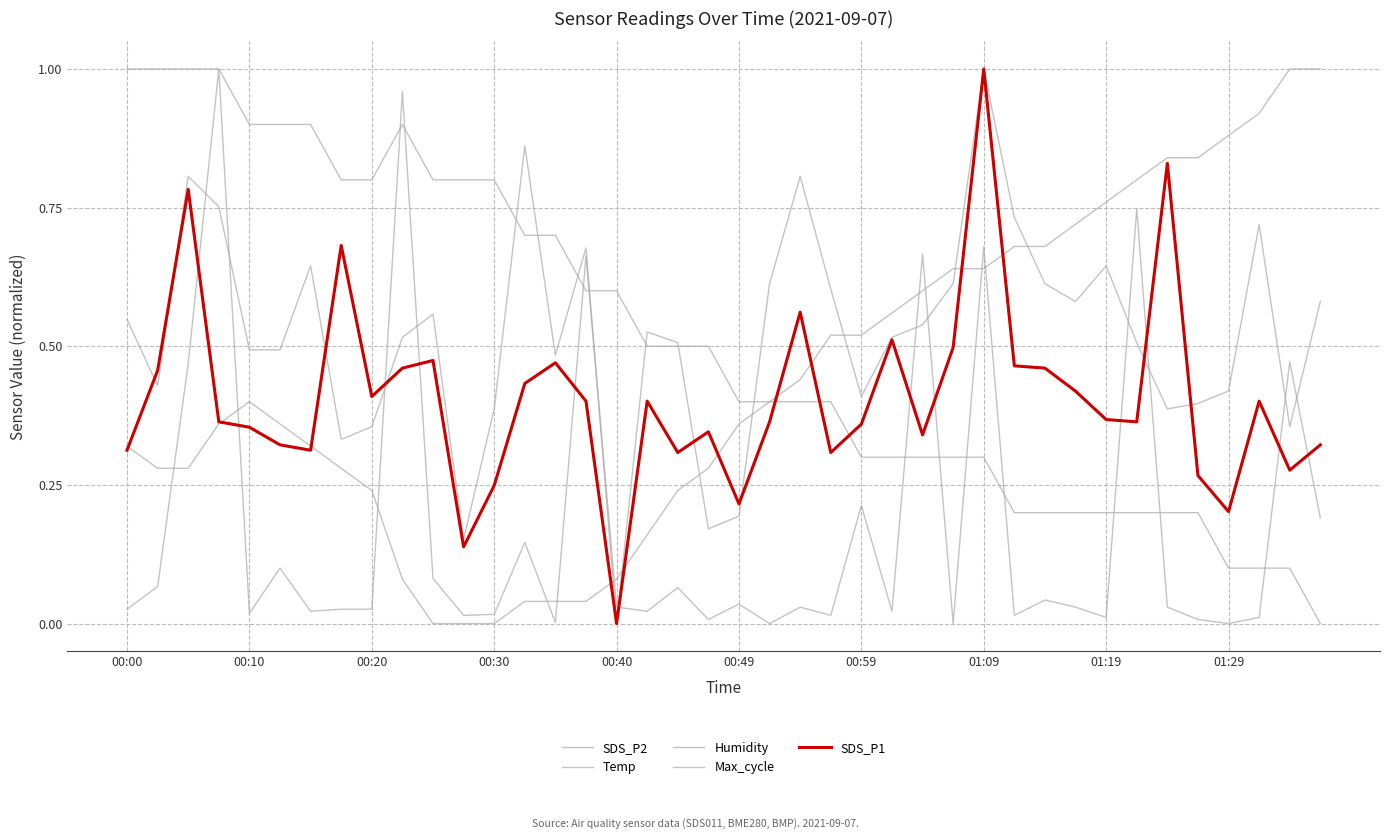

Does the chart have visible grid lines?

Yes